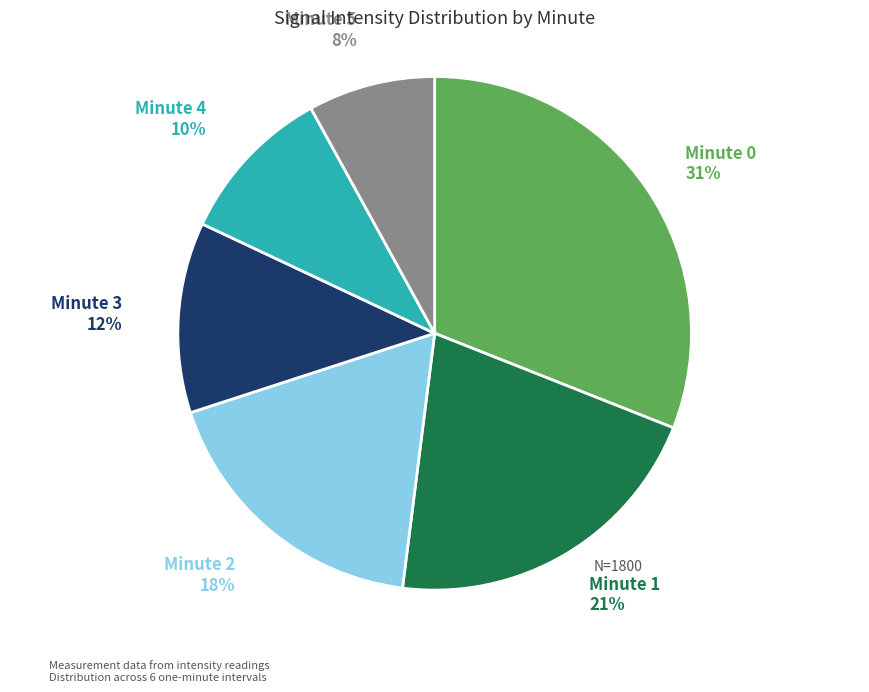

To the nearest percent, what is the difference between the largest and smallest slice percentages?

23%